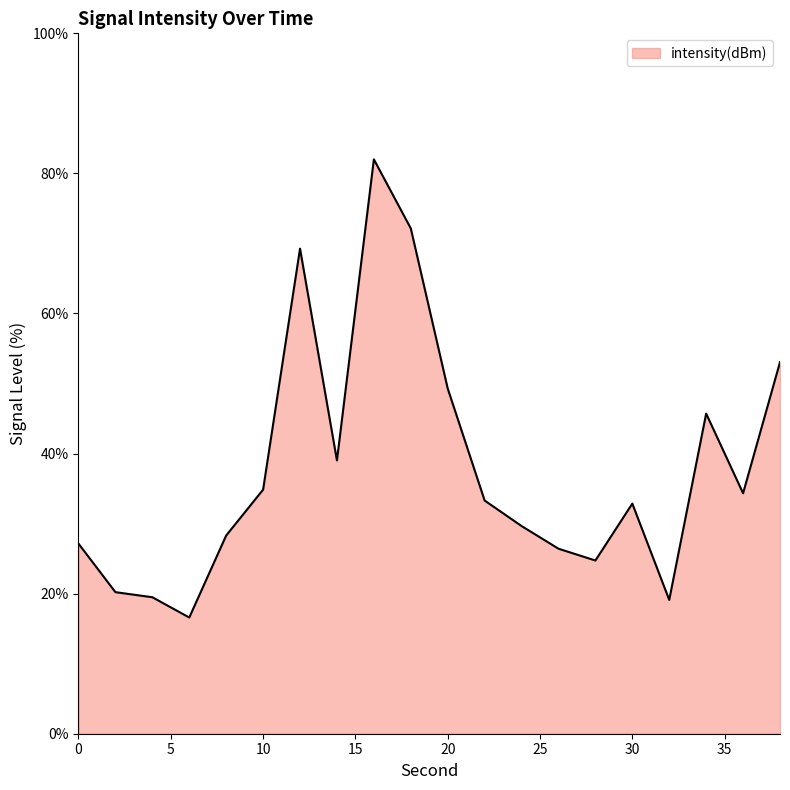

What is the difference between the maximum and minimum values?

65.4